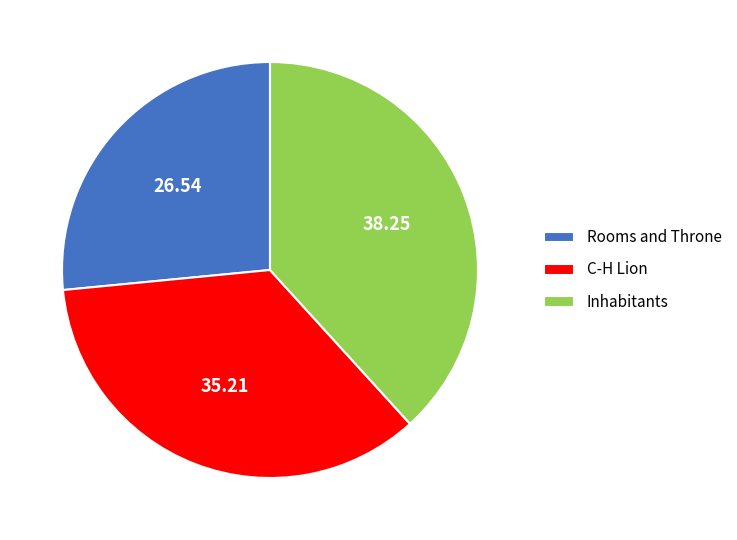

Does Rooms and Throne represent more than half of the total?

No